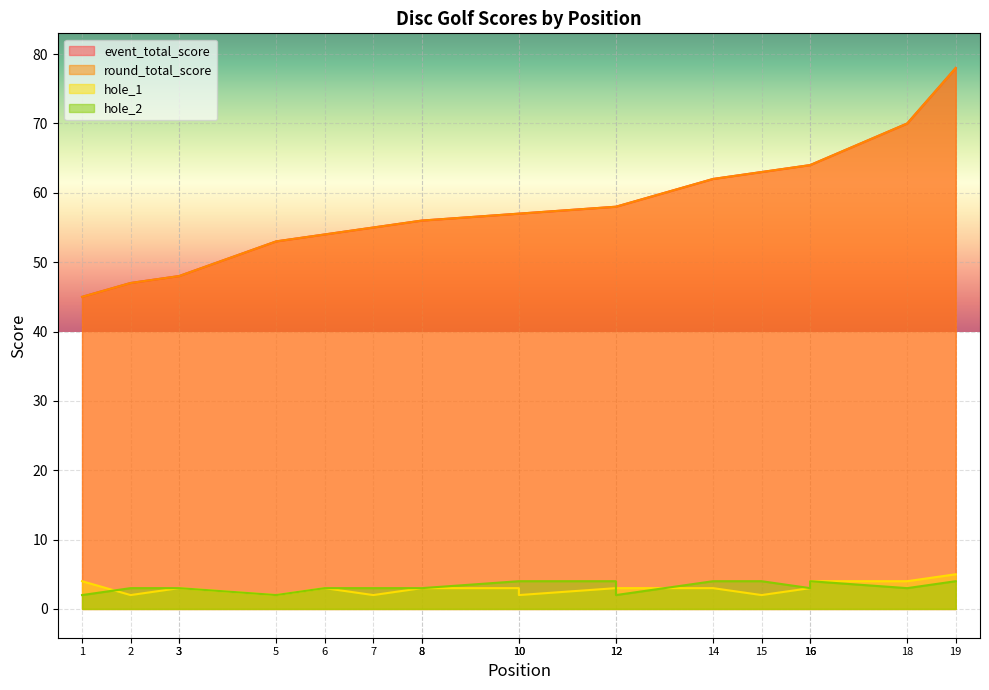

True or false: round_total_score has more than 2 interior local peaks.

False